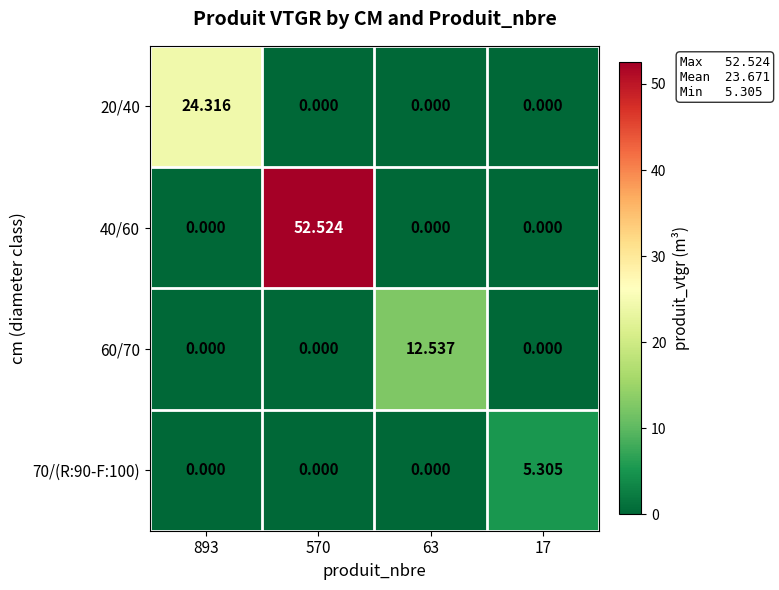

Between 63 and 17, which is larger?

63